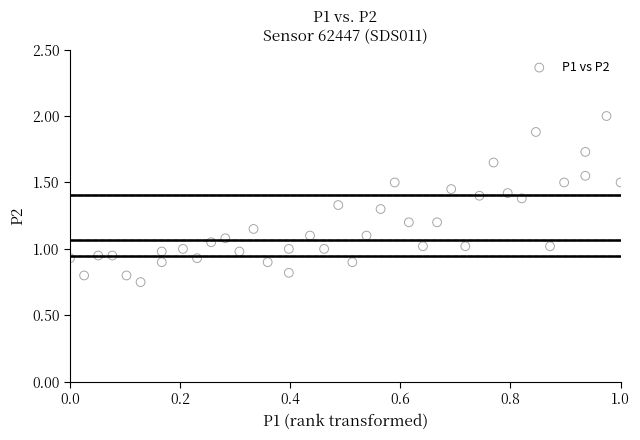

What is the range of X values (max minus min)?

1.0